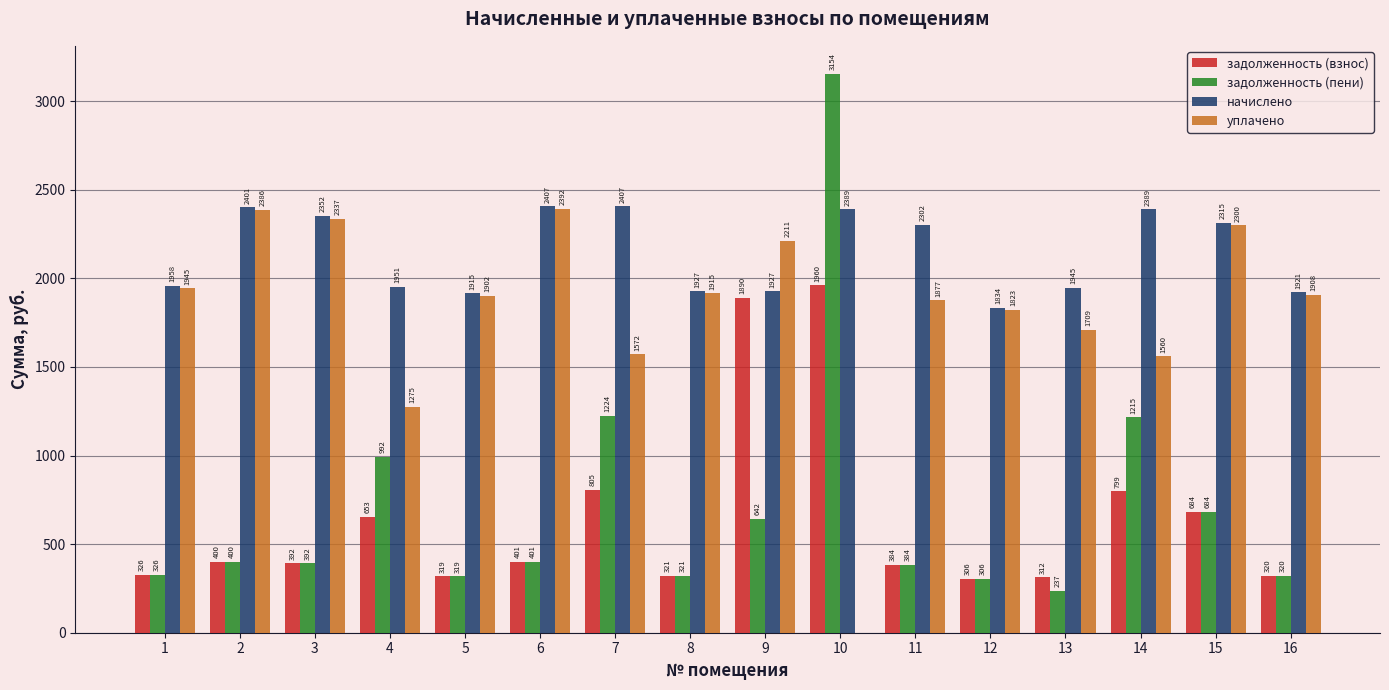

What is the average value of the уплачено series?

1819.5